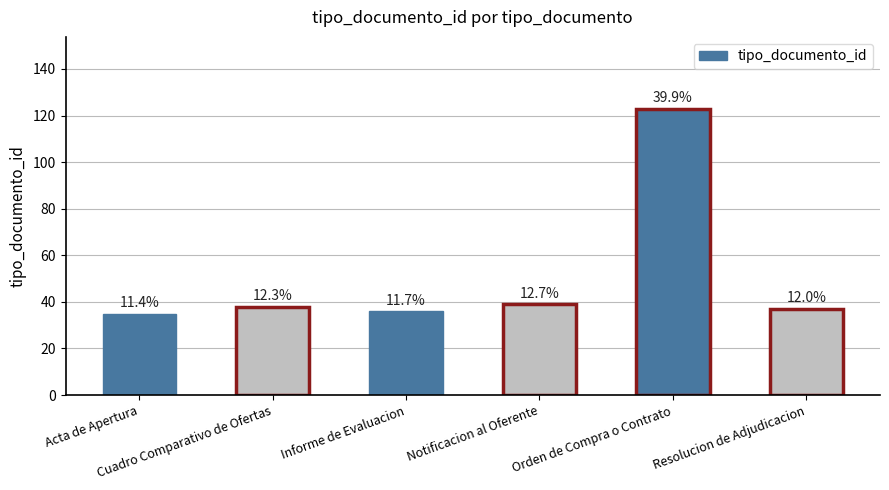

At which label is the value closest to 79?

Notificacion al Oferente